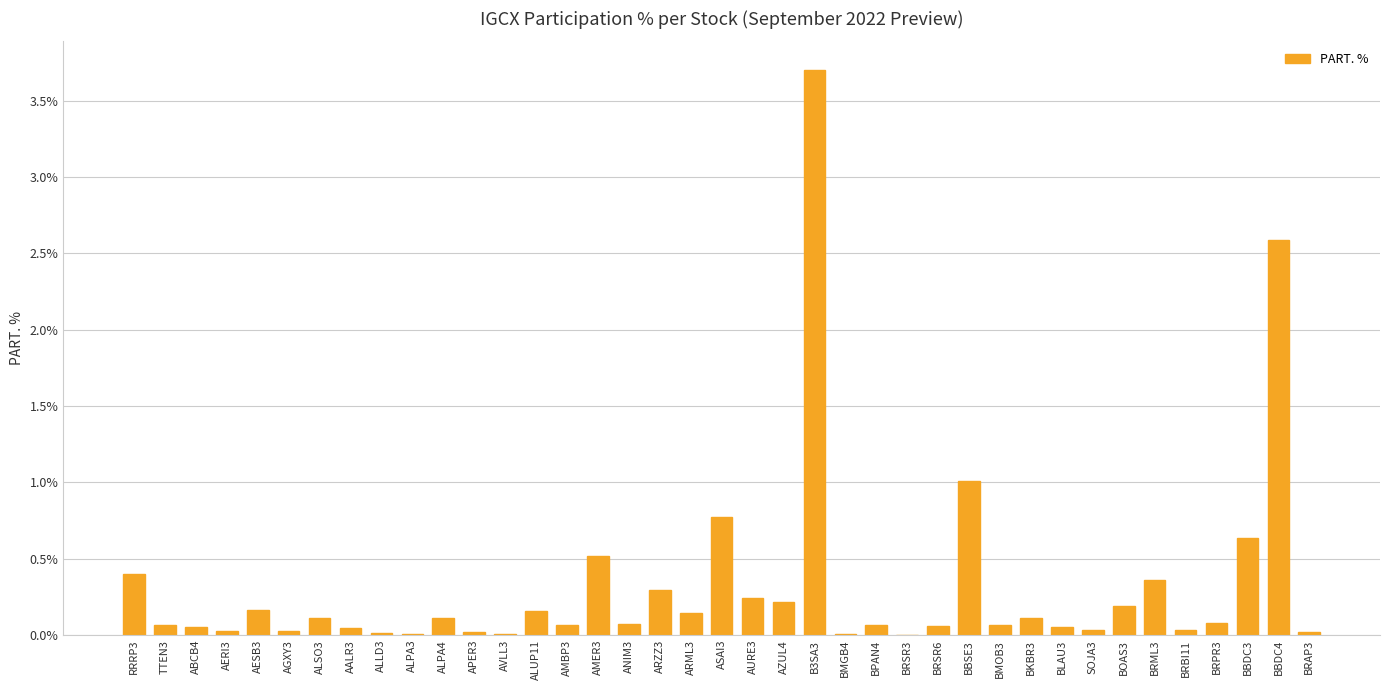

The chart shows a value of 0.4 at BRML3. True or false?

True